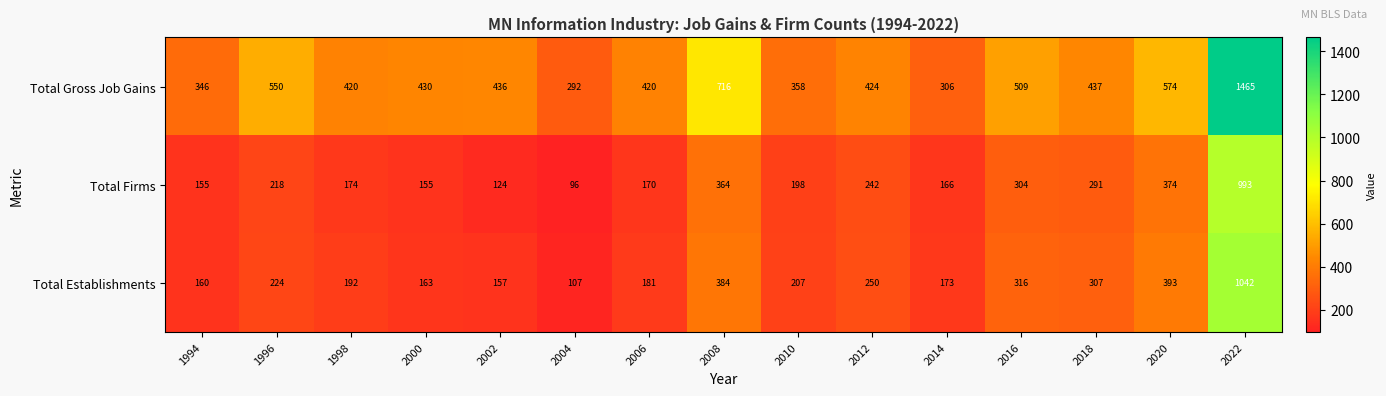

What is the sum of all Total Establishments values?

4256